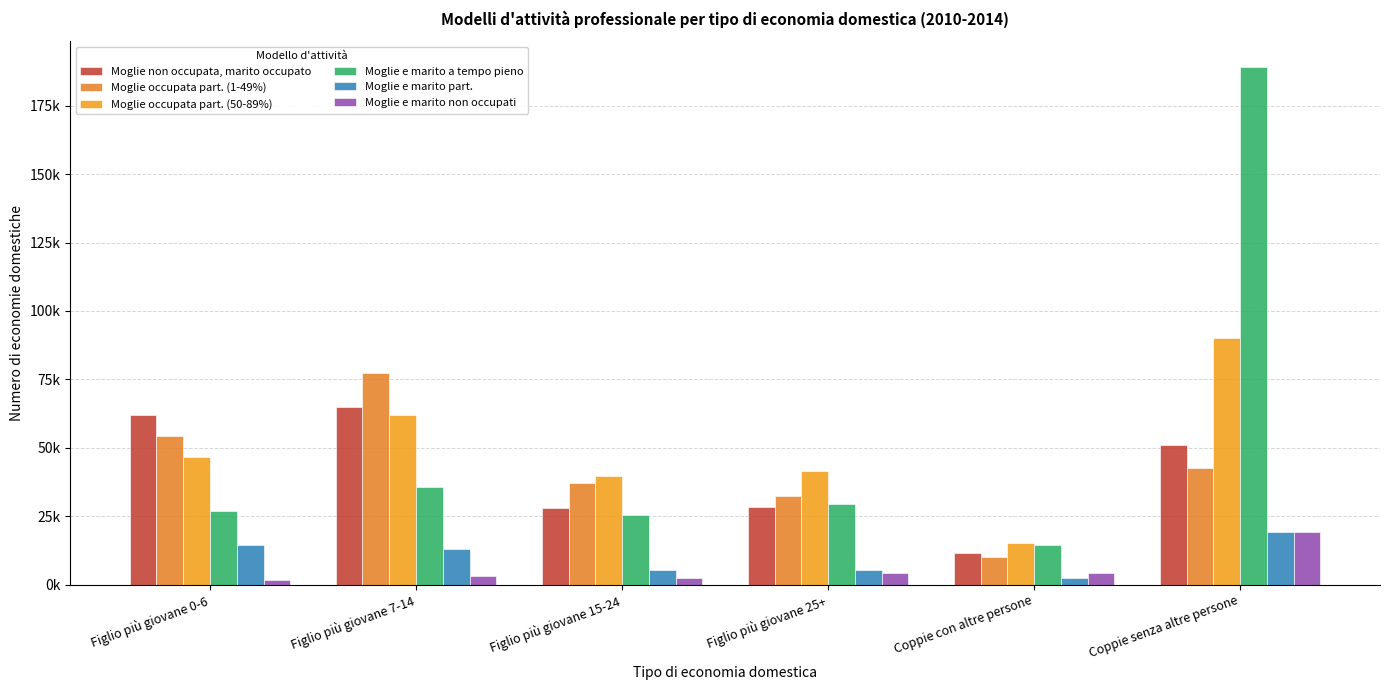

What is the value of the Moglie non occupata, marito occupato bar at the 4th from the left?

28371.5